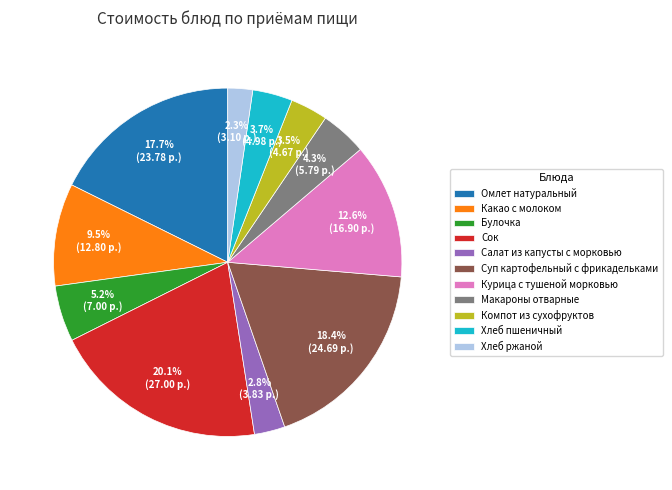

Between Какао с молоком and Компот из сухофруктов, which is larger?

Какао с молоком